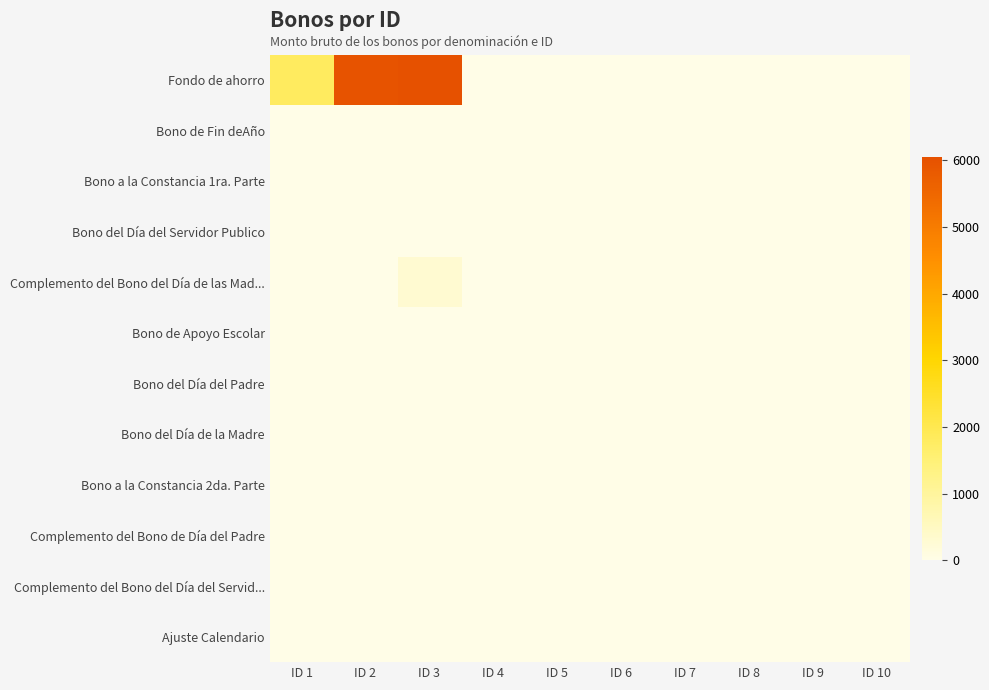

Reading right to left, transcribe all the data shown in this chart.

Fondo de ahorro: ID 10=0.0	ID 9=0.0	ID 8=0.0	ID 7=0.0	ID 6=0.0	ID 5=0.0	ID 4=0.0	ID 3=6053.3	ID 2=5975.0	ID 1=1800.0
Bono de Fin deAño: ID 10=0.0	ID 9=0.0	ID 8=0.0	ID 7=0.0	ID 6=0.0	ID 5=0.0	ID 4=0.0	ID 3=0.0	ID 2=0.0	ID 1=0.0
Bono a la Constancia 1ra. Parte: ID 10=0.0	ID 9=0.0	ID 8=0.0	ID 7=0.0	ID 6=0.0	ID 5=0.0	ID 4=0.0	ID 3=0.0	ID 2=0.0	ID 1=0.0
Bono del Día del Servidor Publico: ID 10=0.0	ID 9=0.0	ID 8=0.0	ID 7=0.0	ID 6=0.0	ID 5=0.0	ID 4=0.0	ID 3=0.0	ID 2=0.0	ID 1=0.0
Complemento del Bono del Día de las Mad...: ID 10=0.0	ID 9=0.0	ID 8=0.0	ID 7=0.0	ID 6=0.0	ID 5=0.0	ID 4=0.0	ID 3=300.0	ID 2=0.0	ID 1=0.0
Bono de Apoyo Escolar: ID 10=0.0	ID 9=0.0	ID 8=0.0	ID 7=0.0	ID 6=0.0	ID 5=0.0	ID 4=0.0	ID 3=0.0	ID 2=0.0	ID 1=0.0
Bono del Día del Padre: ID 10=0.0	ID 9=0.0	ID 8=0.0	ID 7=0.0	ID 6=0.0	ID 5=0.0	ID 4=0.0	ID 3=0.0	ID 2=0.0	ID 1=0.0
Bono del Día de la Madre: ID 10=0.0	ID 9=0.0	ID 8=0.0	ID 7=0.0	ID 6=0.0	ID 5=0.0	ID 4=0.0	ID 3=0.0	ID 2=0.0	ID 1=0.0
Bono a la Constancia 2da. Parte: ID 10=0.0	ID 9=0.0	ID 8=0.0	ID 7=0.0	ID 6=0.0	ID 5=0.0	ID 4=0.0	ID 3=0.0	ID 2=0.0	ID 1=0.0
Complemento del Bono de Día del Padre: ID 10=0.0	ID 9=0.0	ID 8=0.0	ID 7=0.0	ID 6=0.0	ID 5=0.0	ID 4=0.0	ID 3=0.0	ID 2=0.0	ID 1=0.0
Complemento del Bono del Día del Servid...: ID 10=0.0	ID 9=0.0	ID 8=0.0	ID 7=0.0	ID 6=0.0	ID 5=0.0	ID 4=0.0	ID 3=0.0	ID 2=0.0	ID 1=0.0
Ajuste Calendario: ID 10=0.0	ID 9=0.0	ID 8=0.0	ID 7=0.0	ID 6=0.0	ID 5=0.0	ID 4=0.0	ID 3=0.0	ID 2=0.0	ID 1=0.0